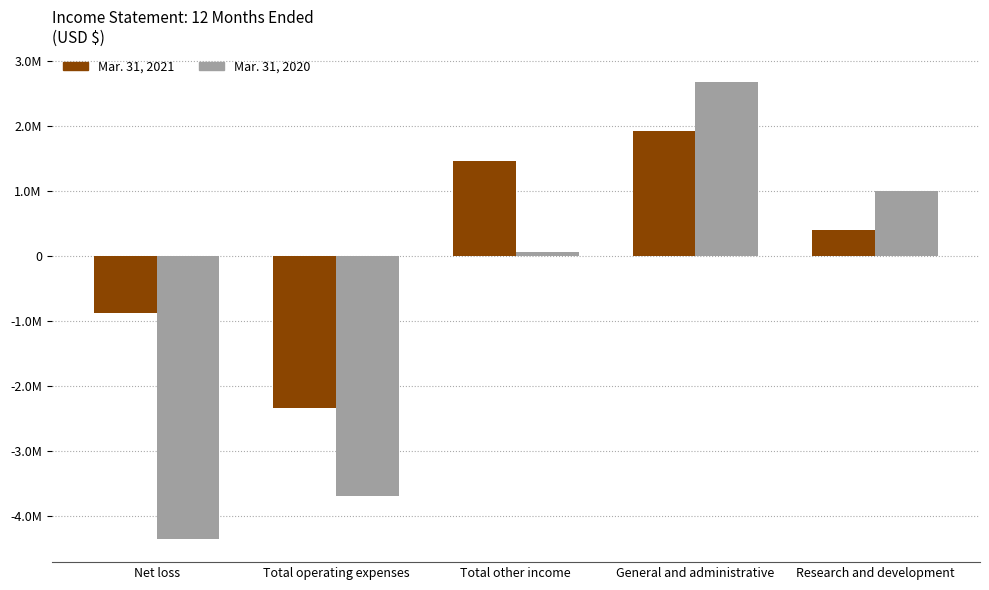

Is it true that Mar. 31, 2020 equals 917191 at General and administrative?

False